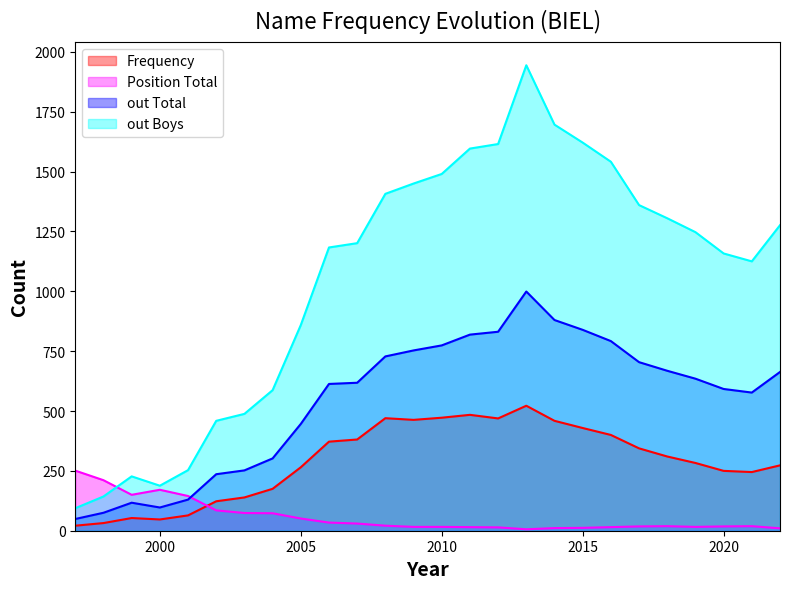

Which has a higher value, 1999 or 2002?

2002